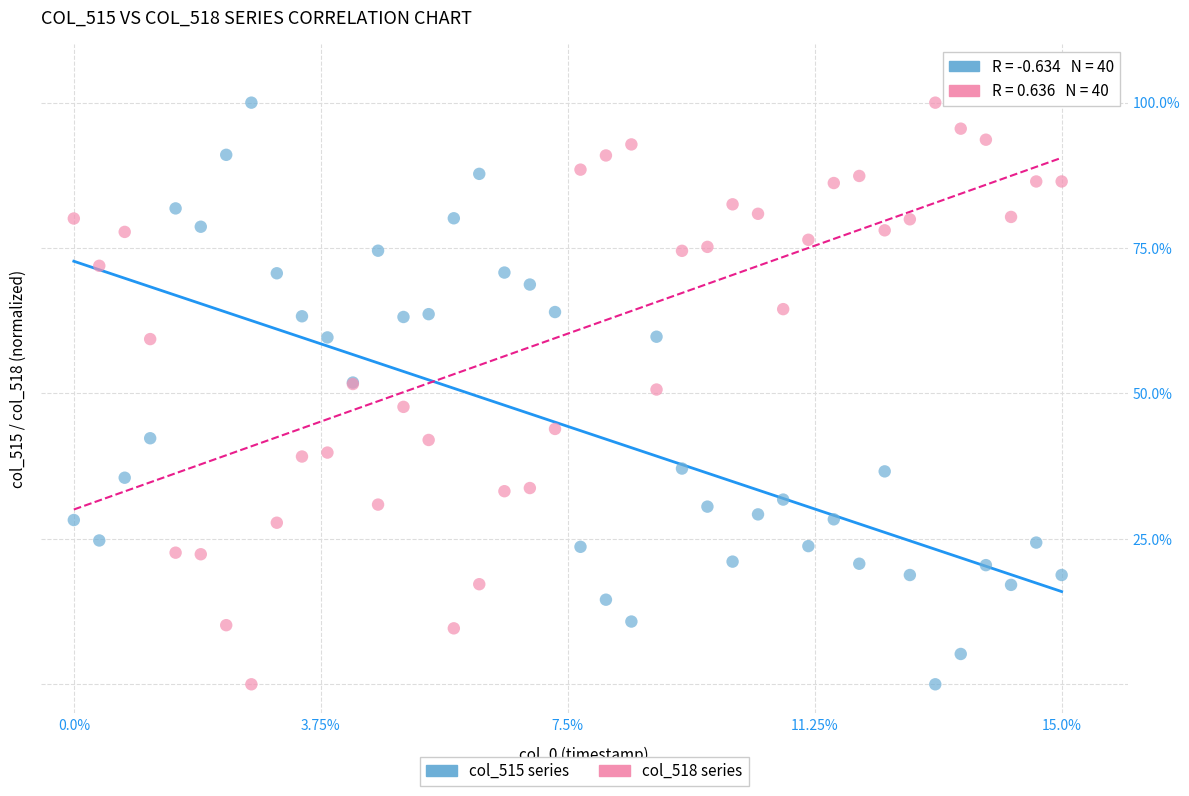

What is the X range (max minus min) for the scatter plot?

15.0